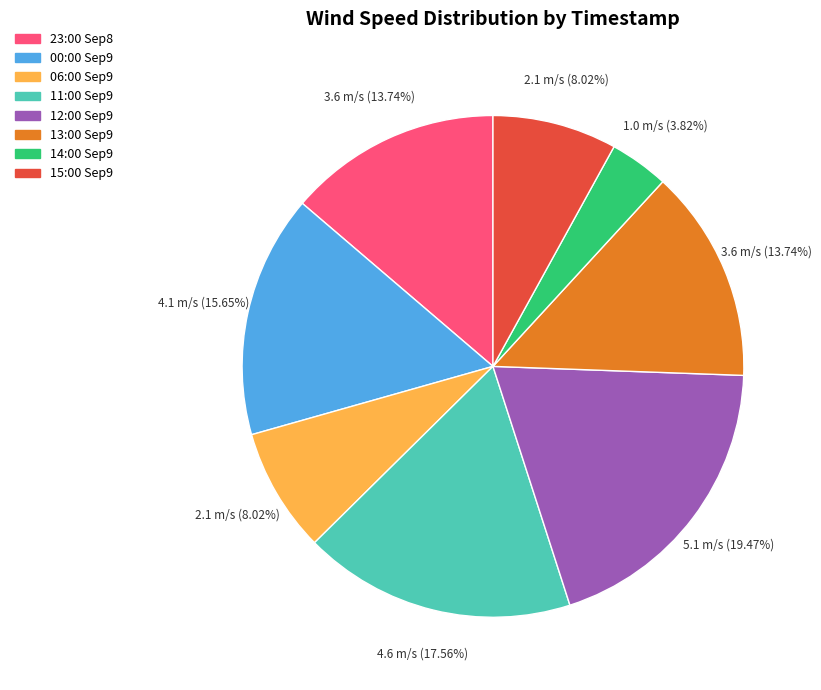

What is the ratio of the value at 11:00 Sep9 to the value at 13:00 Sep9?

1.3